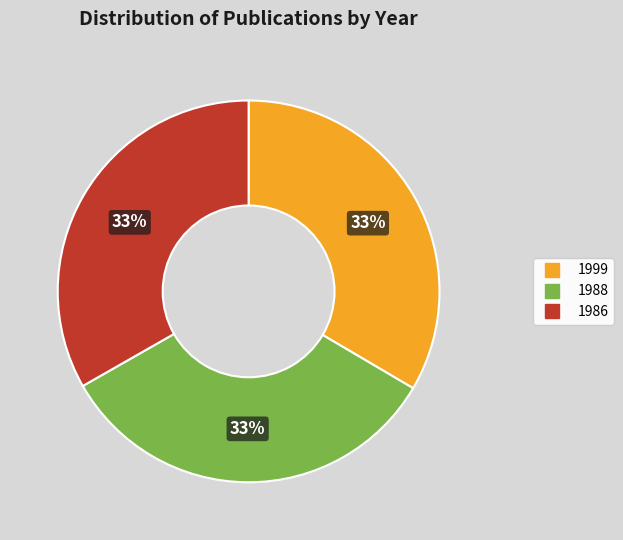

The 1988 slice represents 41% of the pie. True or false?

False